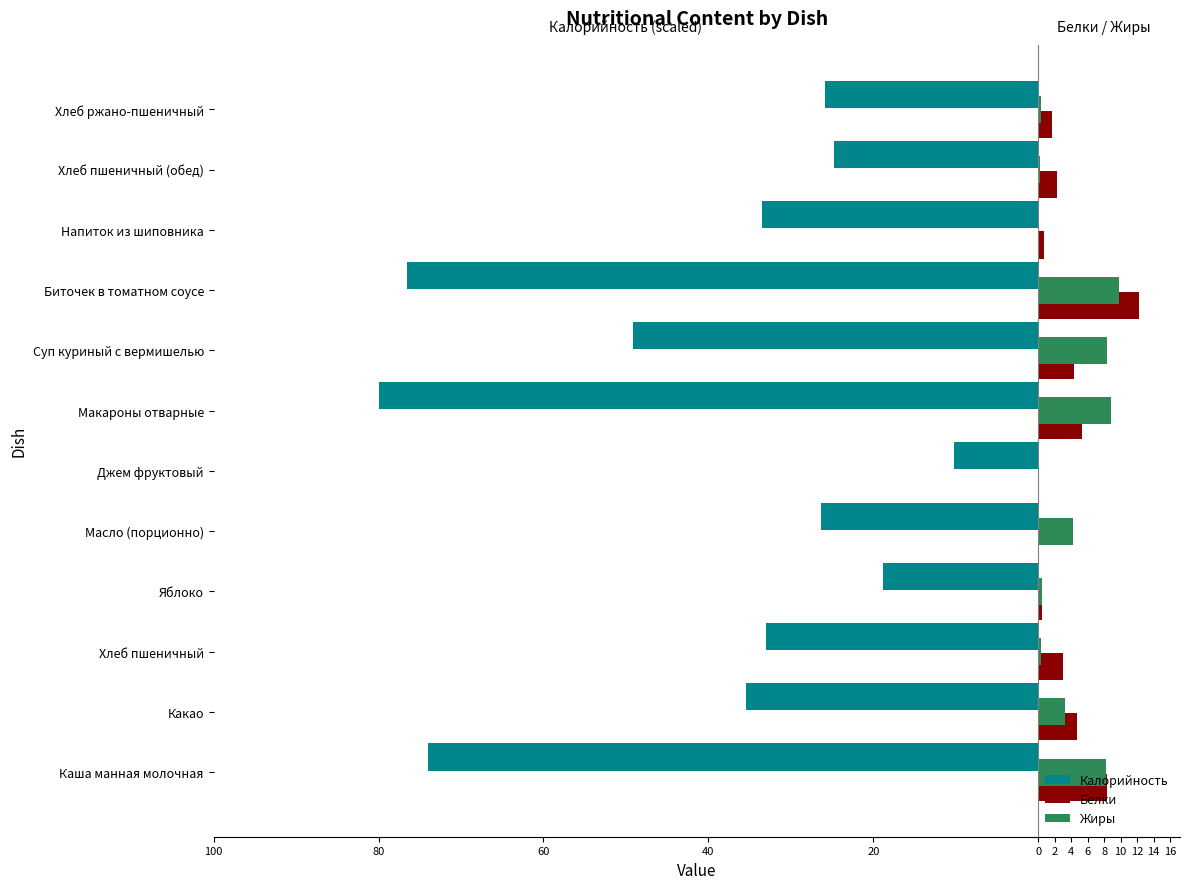

Which series has the largest total across all categories?

Жиры